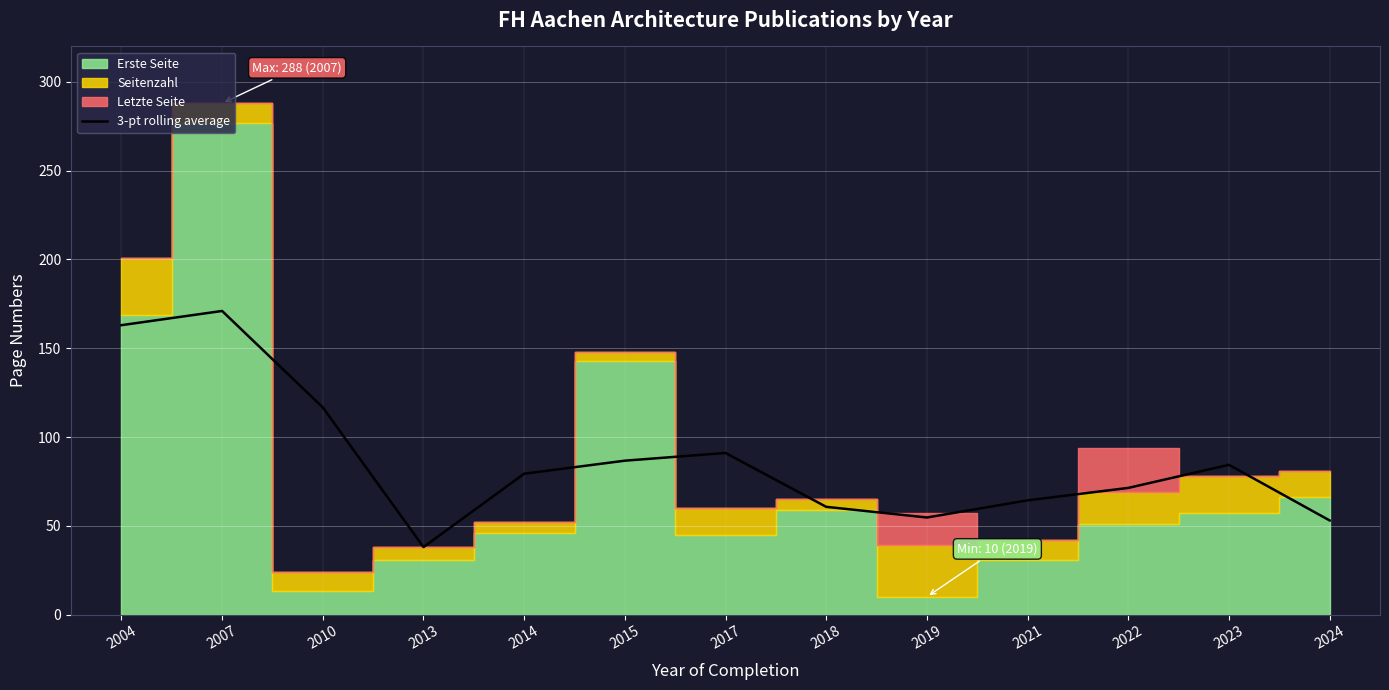

The 3-pt rolling average series shows 20.9 at 2019. True or false?

False